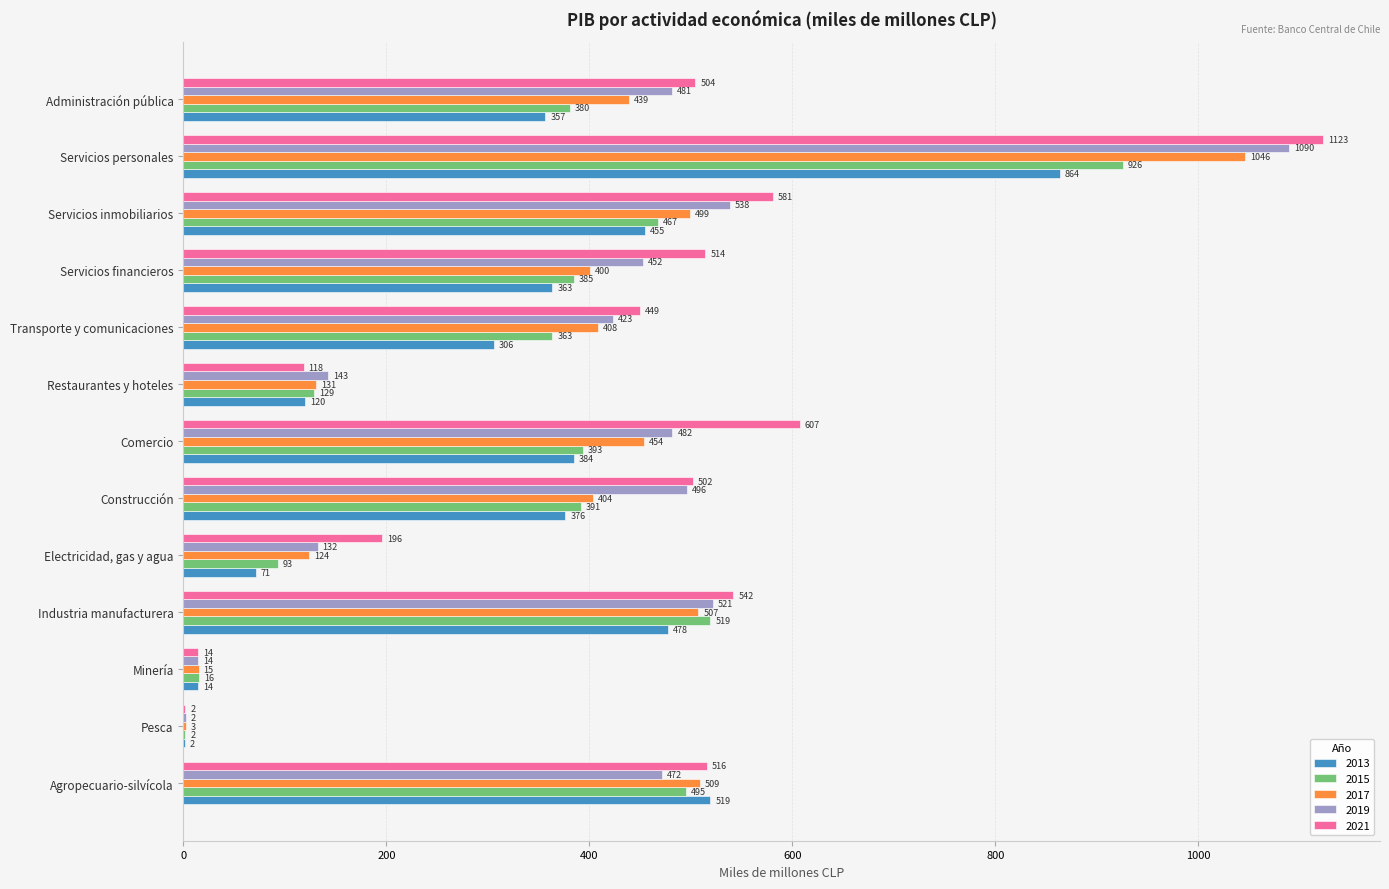

Which series changed the most between Servicios inmobiliarios and Servicios personales?

2019